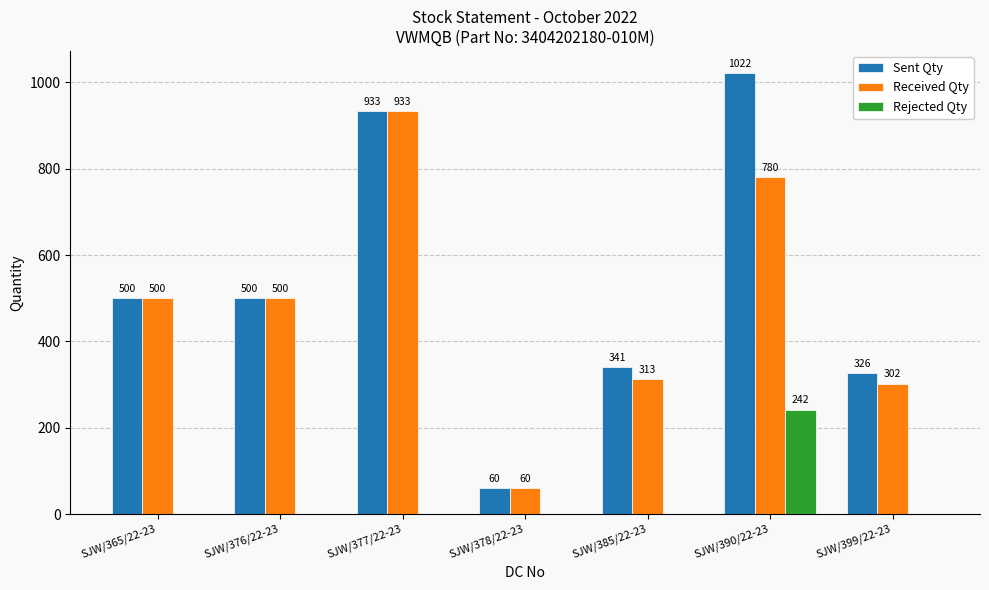

Reading left to right, list all the values displayed in this chart.

Sent Qty: SJW/365/22-23=500	SJW/376/22-23=500	SJW/377/22-23=933	SJW/378/22-23=60	SJW/385/22-23=341	SJW/390/22-23=1022	SJW/399/22-23=326
Received Qty: SJW/365/22-23=500	SJW/376/22-23=500	SJW/377/22-23=933	SJW/378/22-23=60	SJW/385/22-23=313	SJW/390/22-23=780	SJW/399/22-23=302
Rejected Qty: SJW/365/22-23=0	SJW/376/22-23=0	SJW/377/22-23=0	SJW/378/22-23=0	SJW/385/22-23=0	SJW/390/22-23=242	SJW/399/22-23=0